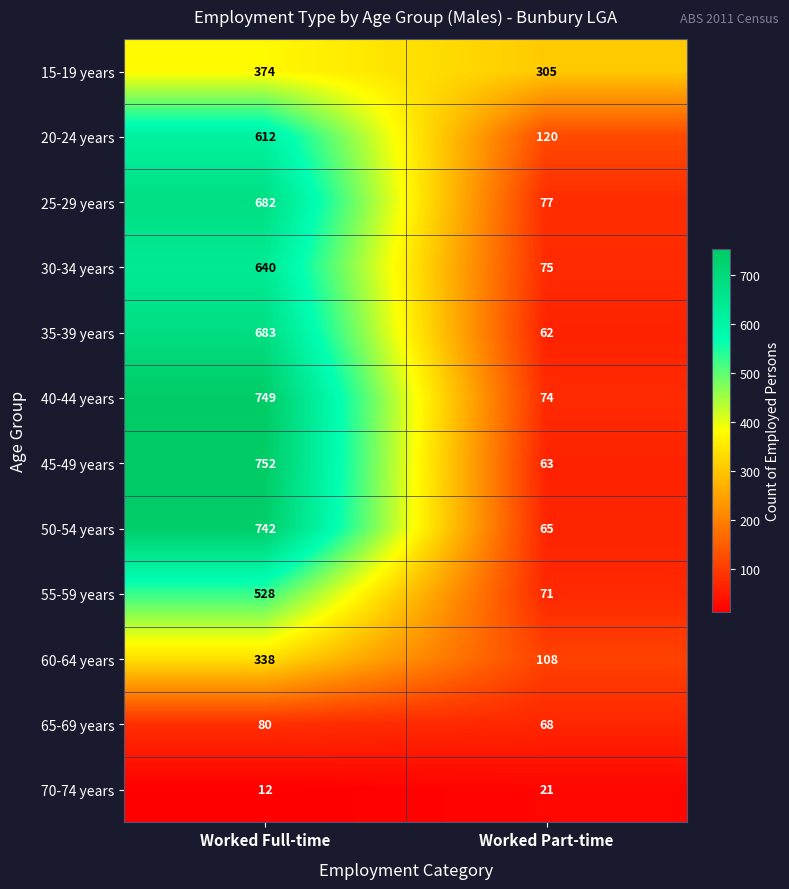

At which category does the chart reach its minimum across all series?

Worked Full-time